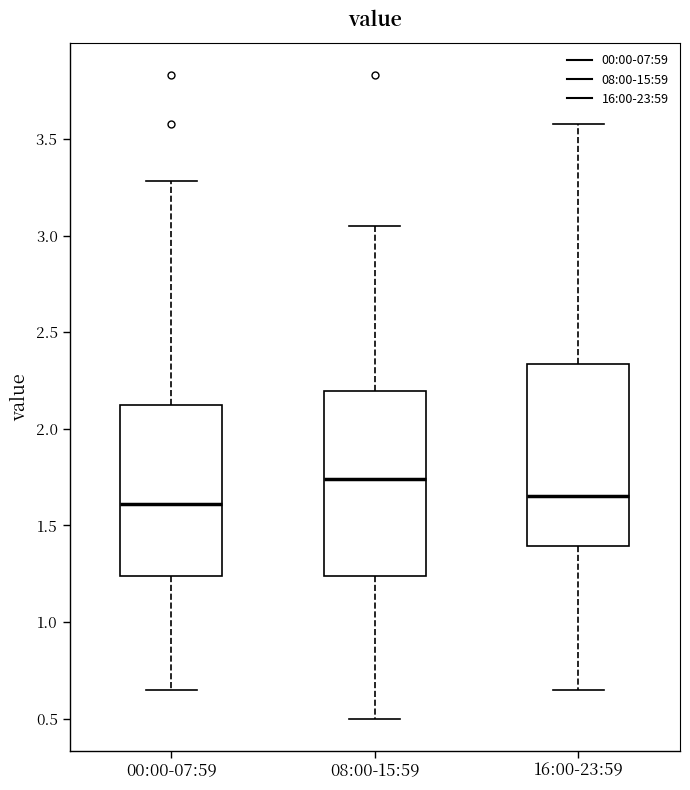

Where does the median line of the box for 08:00-15:59 sit on the y-axis? The values are not printed on the chart, so give them approximately, as read against the axis.

1.75